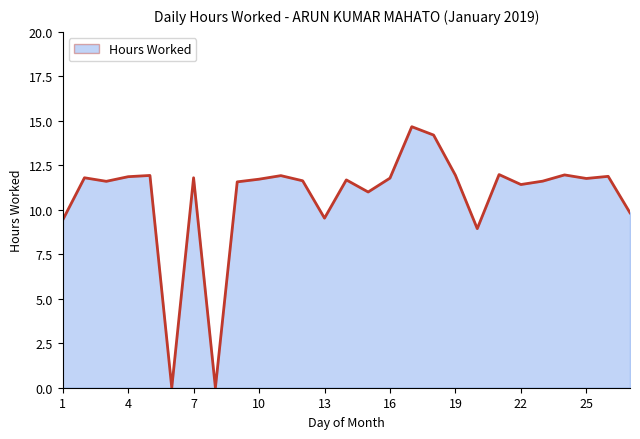

The value at 25 is 16.6. True or false?

False